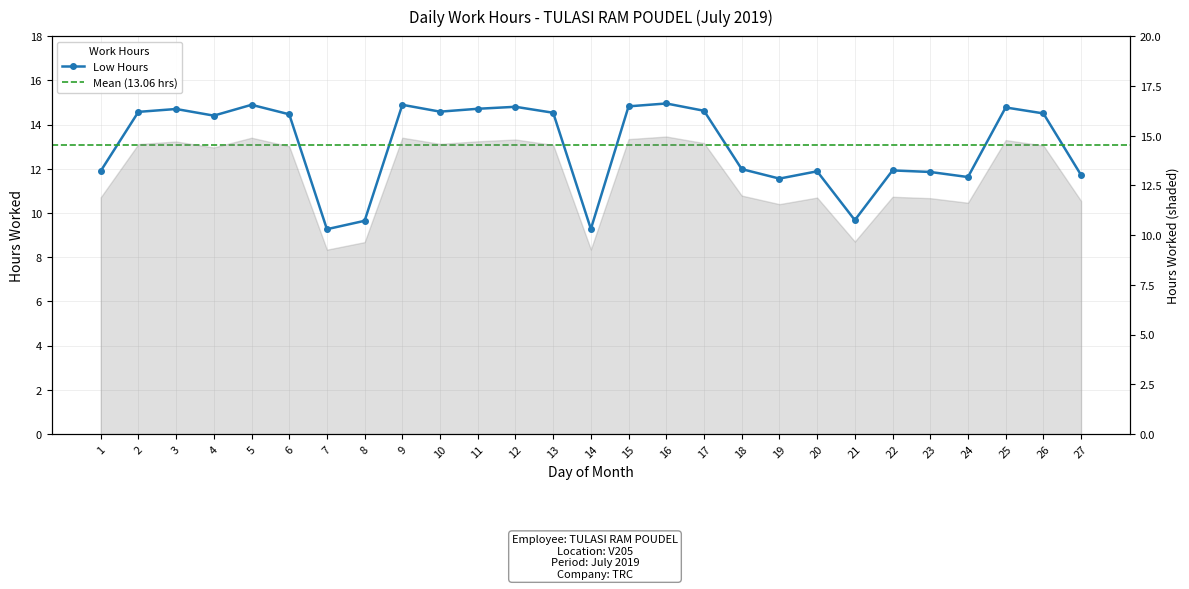

What is the sum of the values at 27 and 8?

21.4